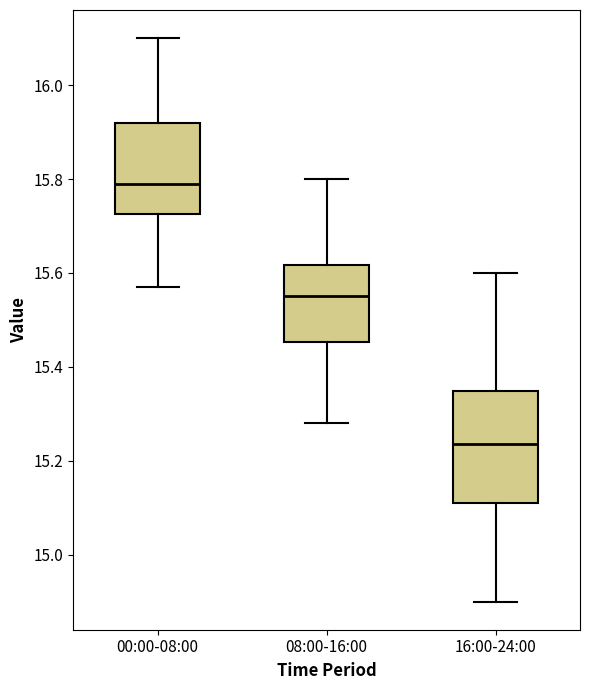

Which box has the lowest median line?

16:00-24:00